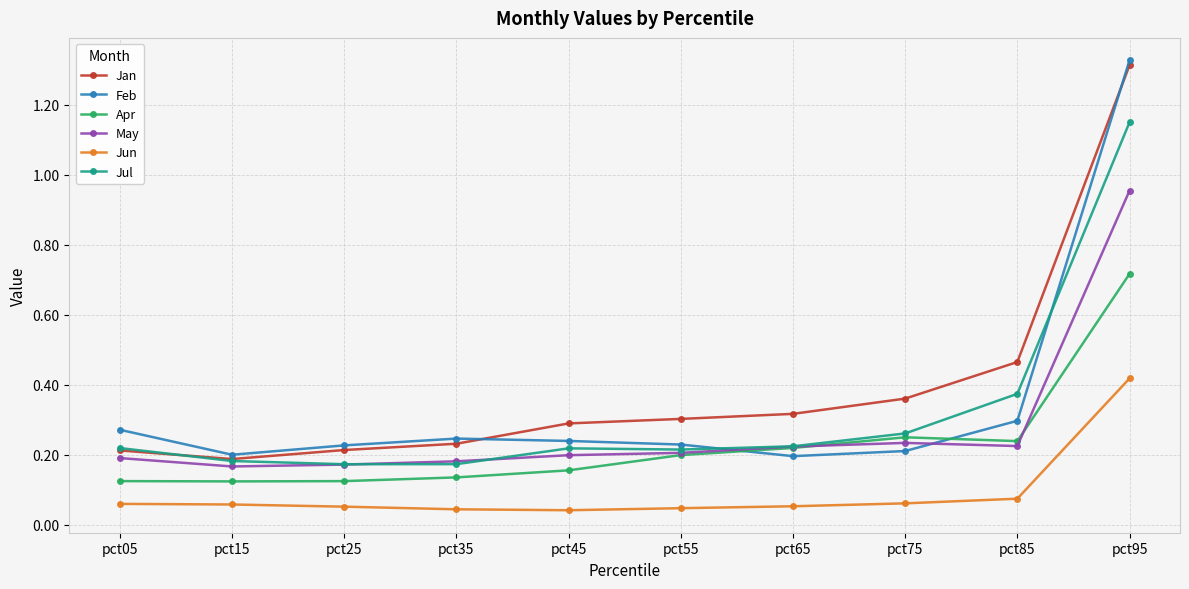

Between pct45 and pct85, which series saw the biggest shift?

Jan